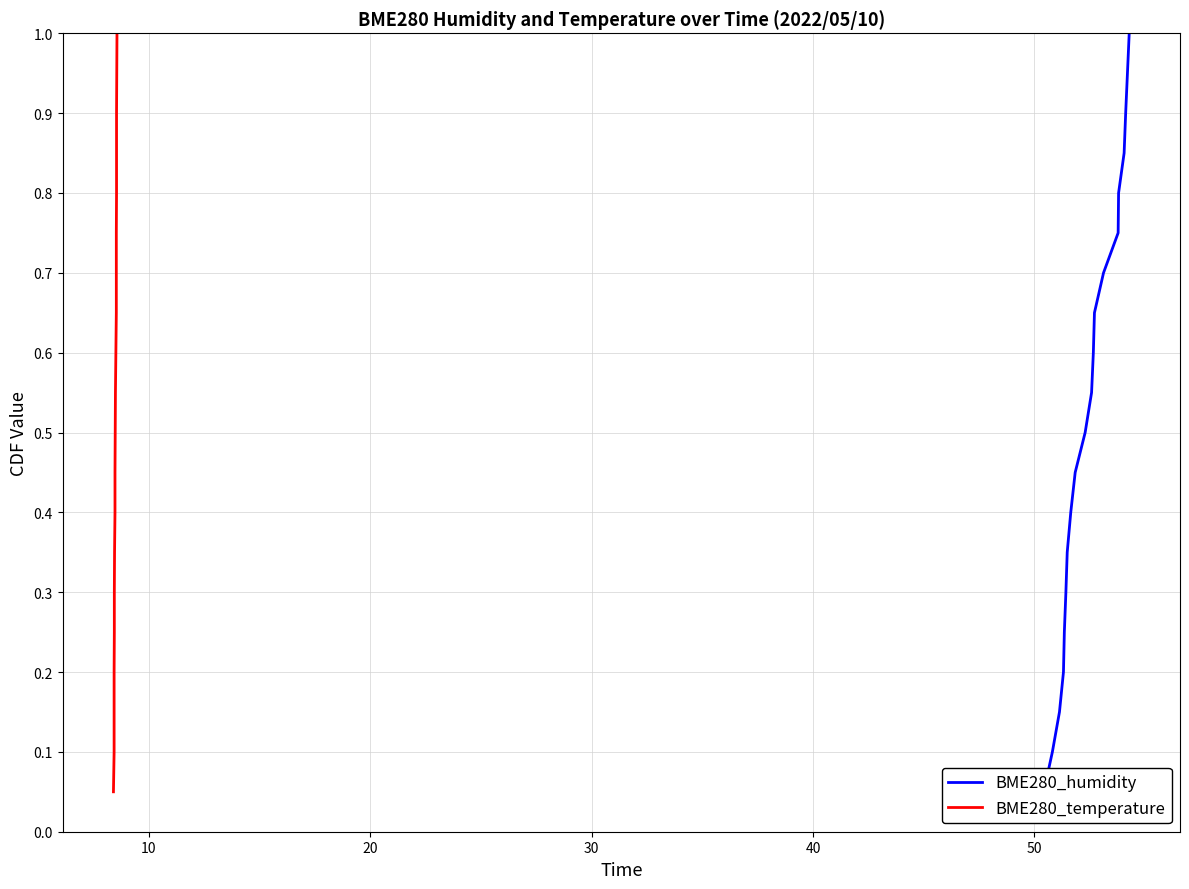

Does the chart have visible grid lines?

Yes